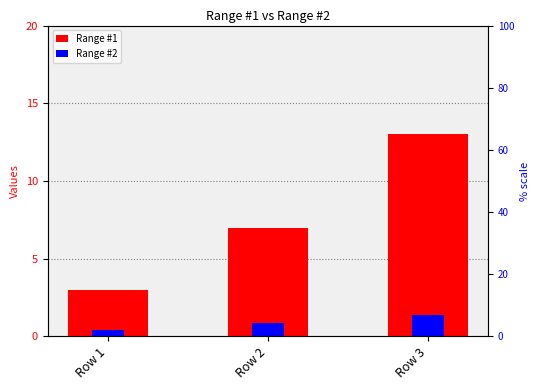

At how many categories does at least one series exceed 6?

2